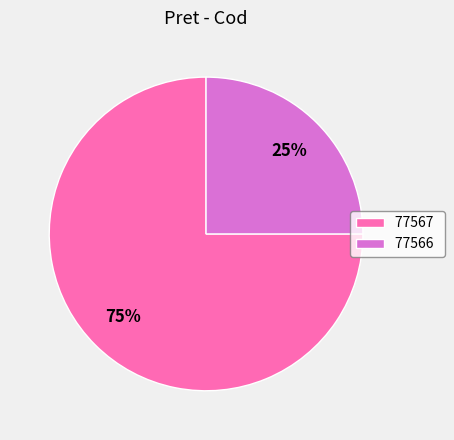

Is it true that 77566 is 16% of the pie?

False